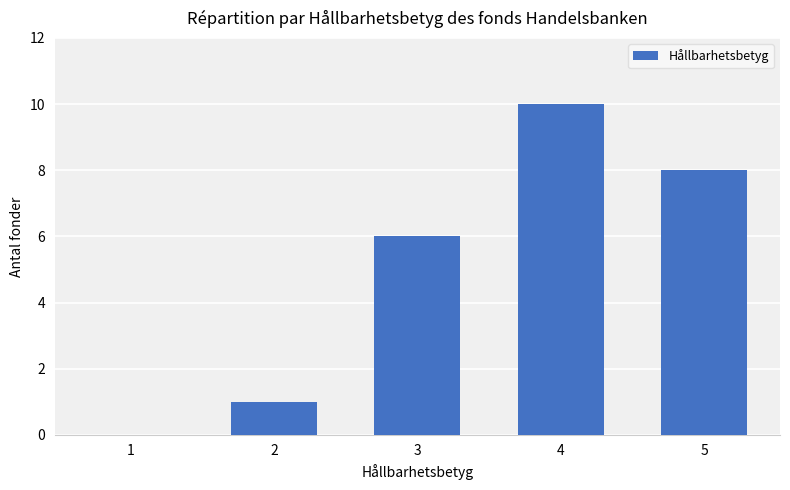

At which category does the chart reach its peak across all series?

4